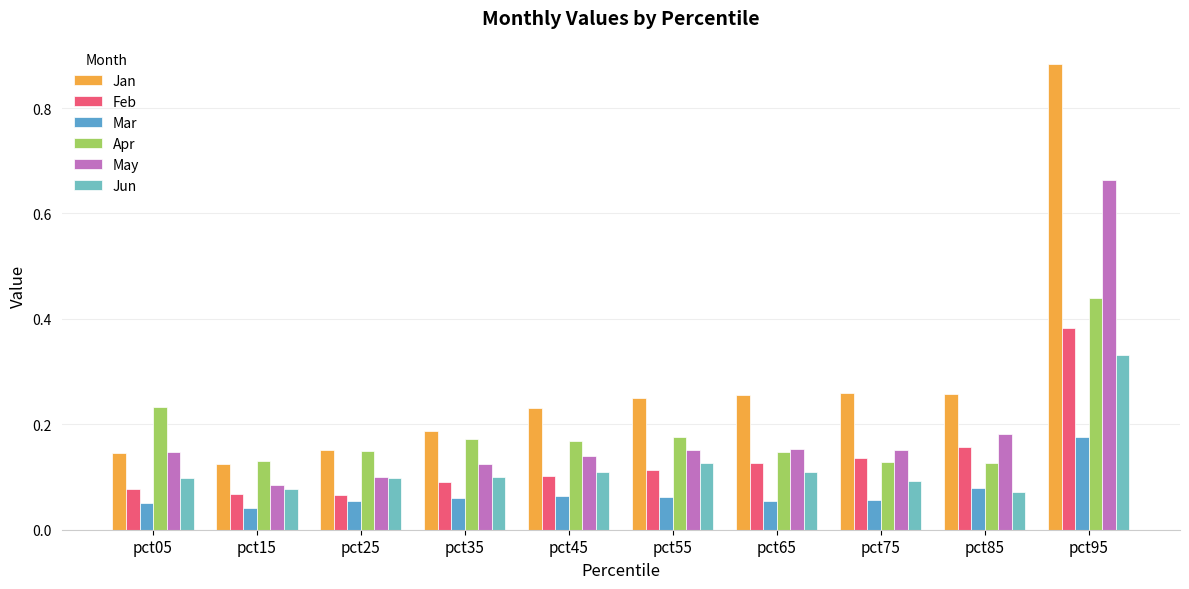

How many groups of bars are there?

10